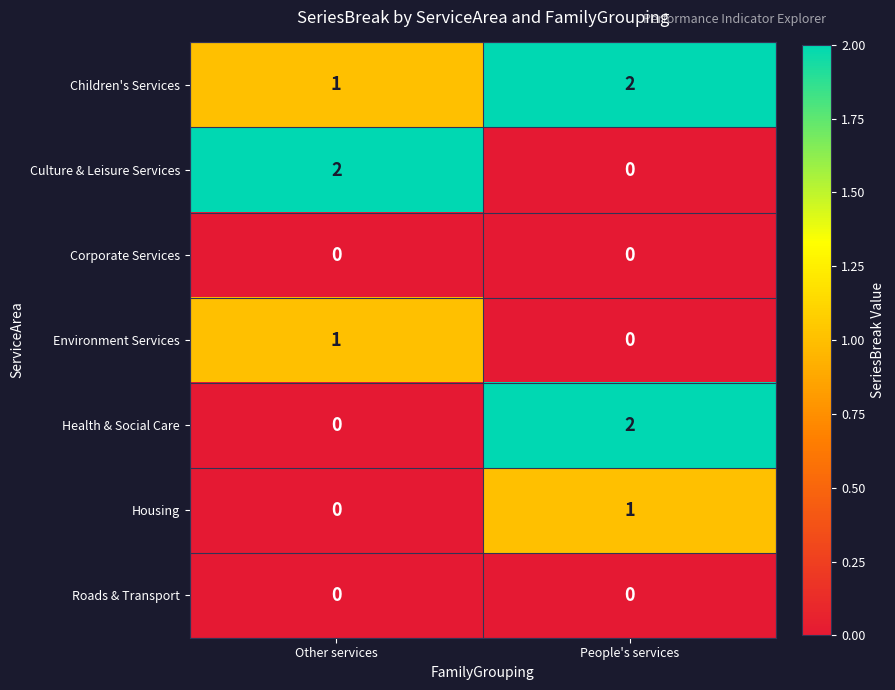

At which label is Health & Social Care closest to 1?

Other services